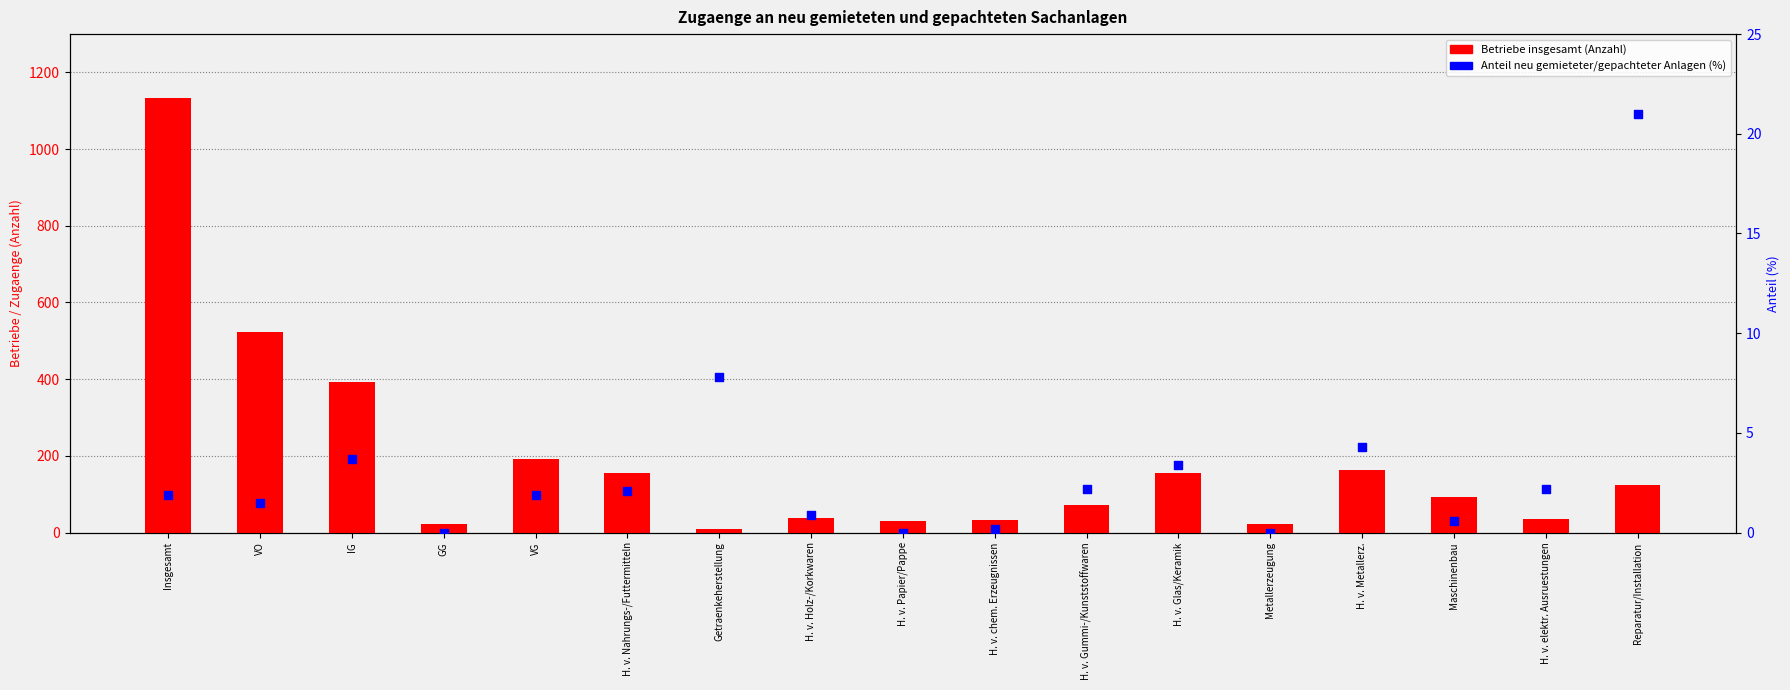

At which category is the sum across all series the highest?

Insgesamt